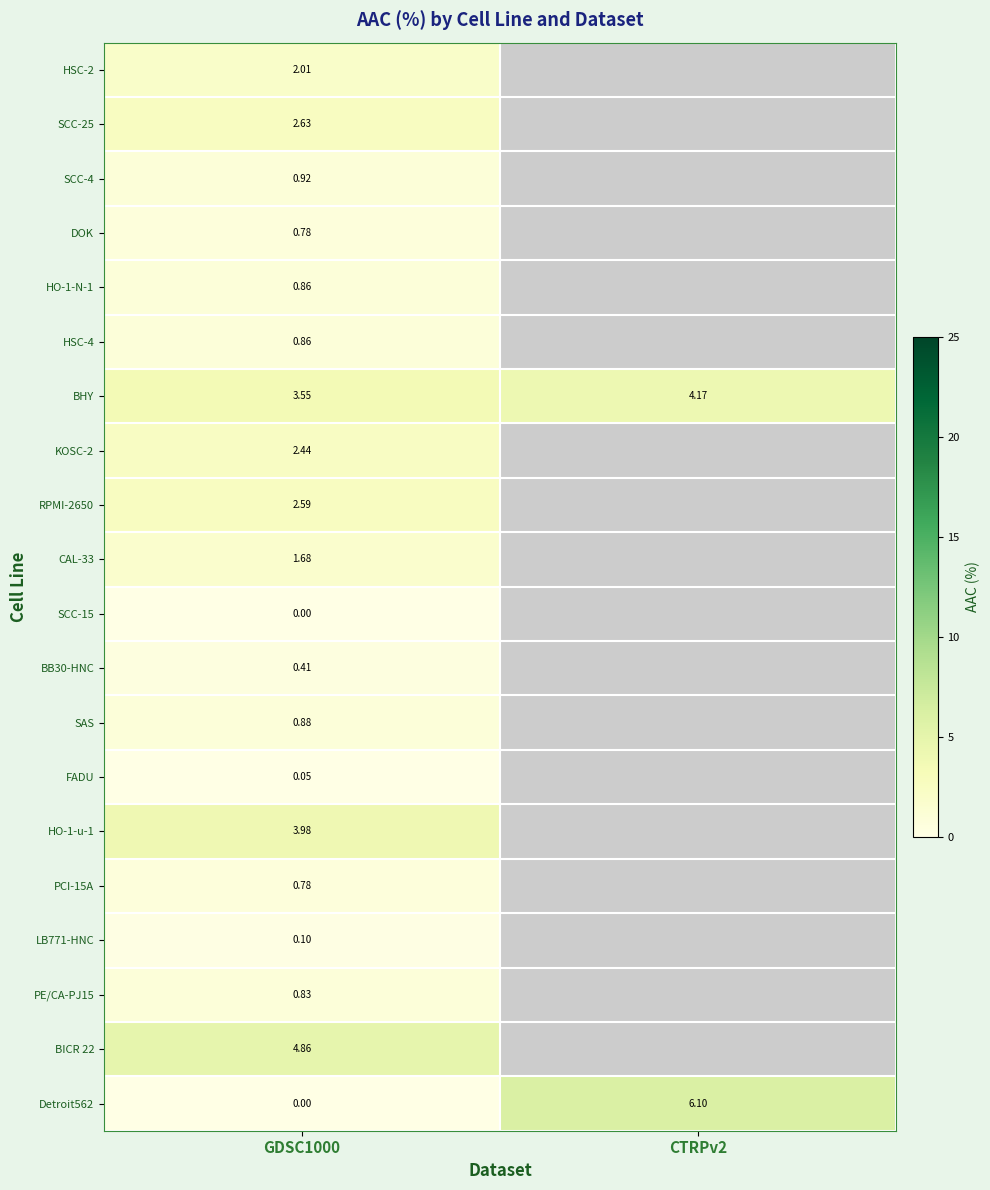

True or false: BICR 22 has a value of 3.3 at GDSC1000.

False